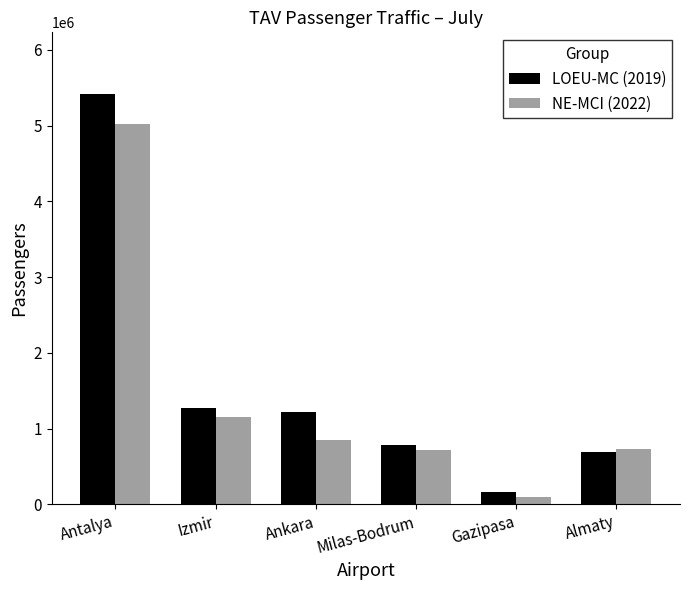

What is the sum of the NE-MCI (2022) values at Almaty and Gazipasa?

833392